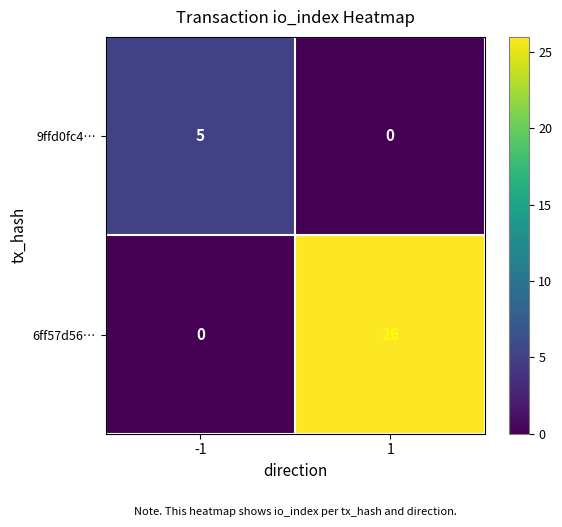

What is the difference between the 6ff57d56… values at -1 and 1?

26